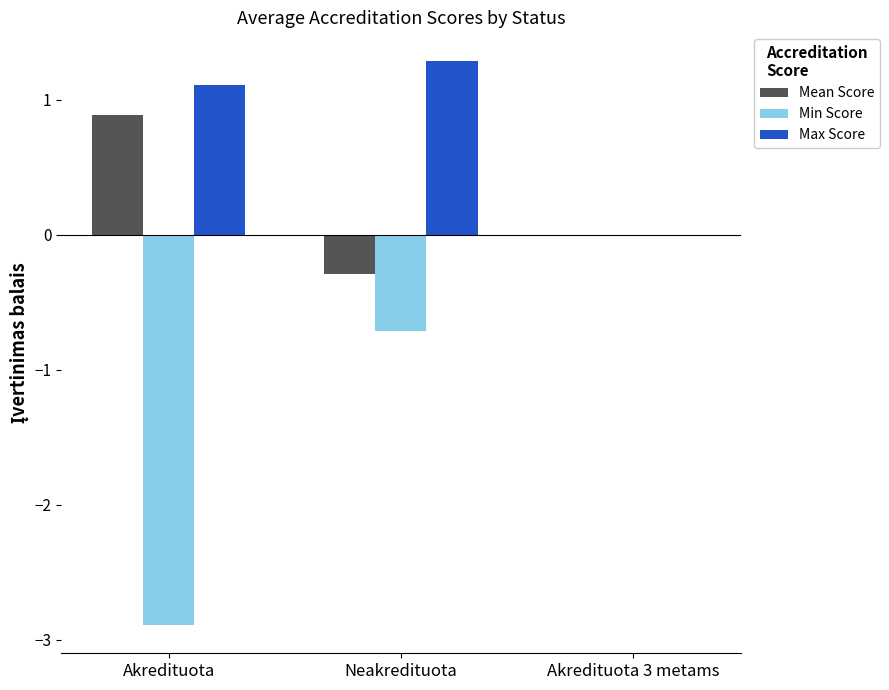

How many groups of bars are there?

3